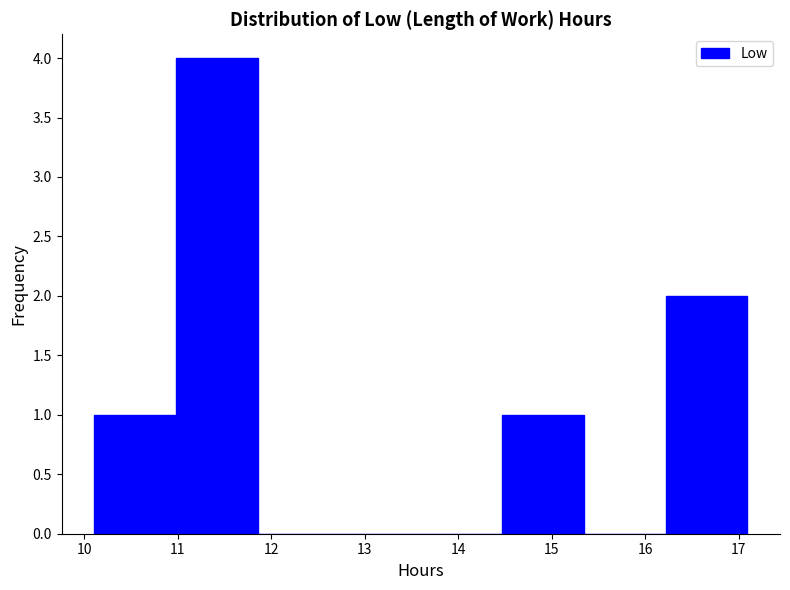

Reading left to right, list every bar in this chart as the range it spans on the x-axis followed by its height. Neither the bar edges nor the heights are printed on the chart, so give them approximately, as read against the axes.

10.1 to 11.0: 1
11.0 to 11.9: 4
11.9 to 12.7: 0
12.7 to 13.6: 0
13.6 to 14.5: 0
14.5 to 15.3: 1
15.3 to 16.2: 0
16.2 to 17.1: 2